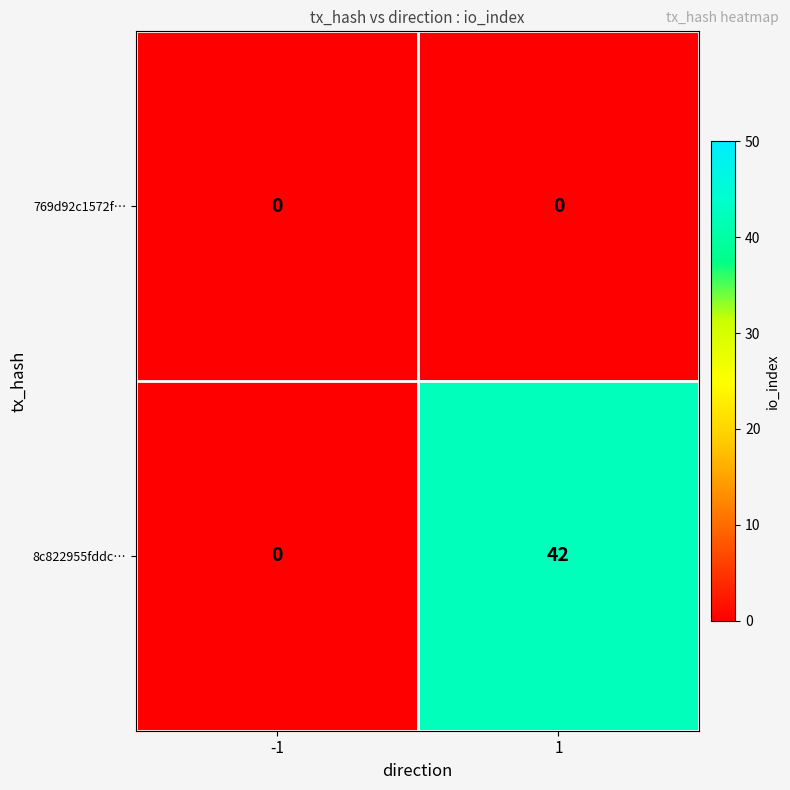

What is the spread (max minus min) of values at 1?

42